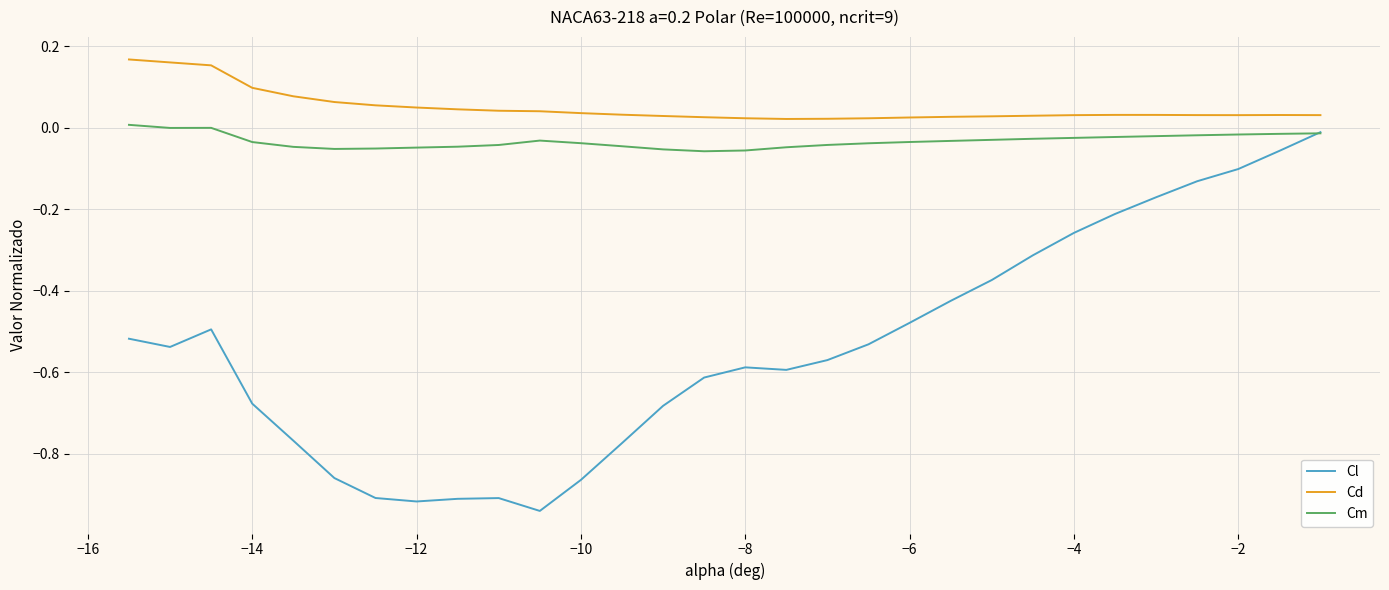

How many intersections are there between Cl and Cm?

1